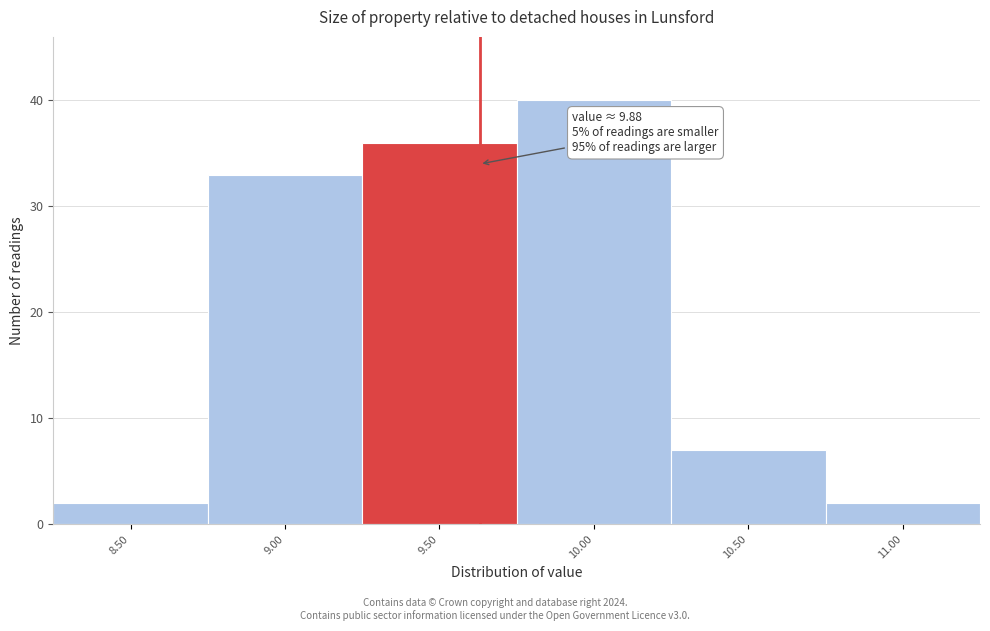

Reading left to right, transcribe all the data shown in this chart.

8.50=2	9.00=33	9.50=36	10.00=40	10.50=7	11.00=2